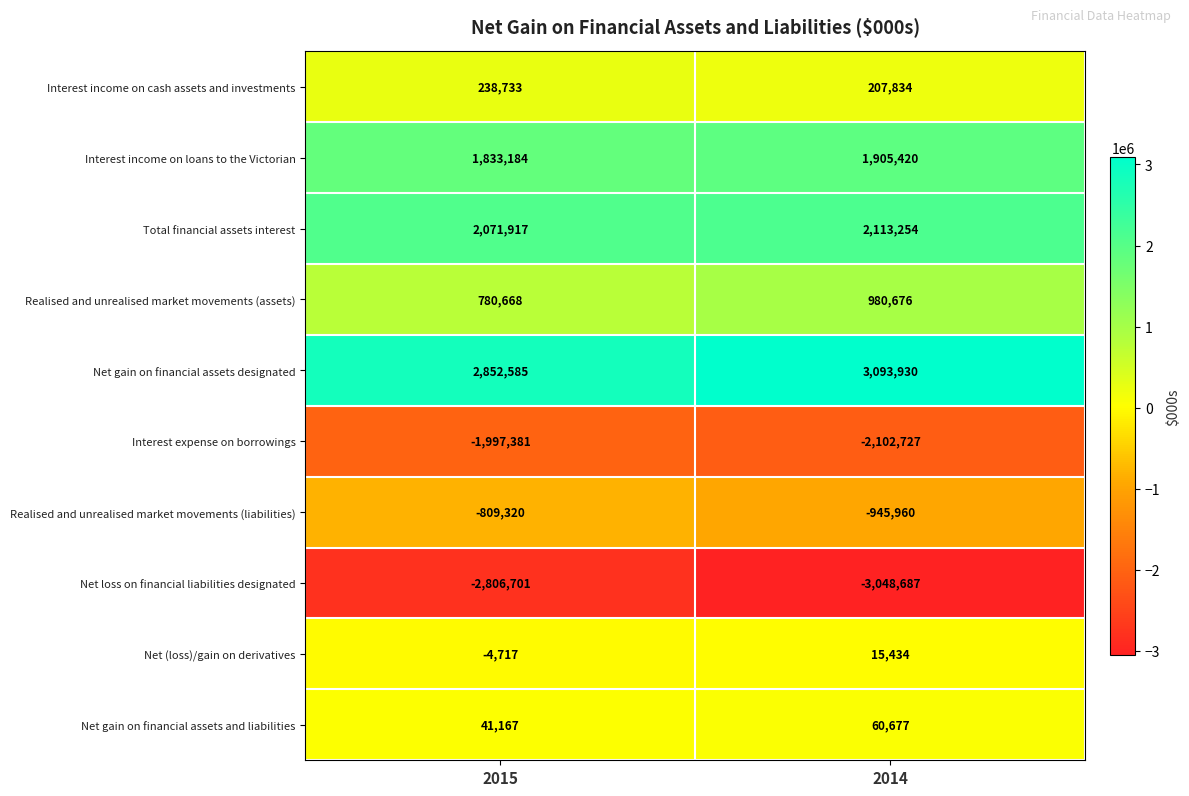

At which label is Net loss on financial liabilities designated closest to -2927694?

2015